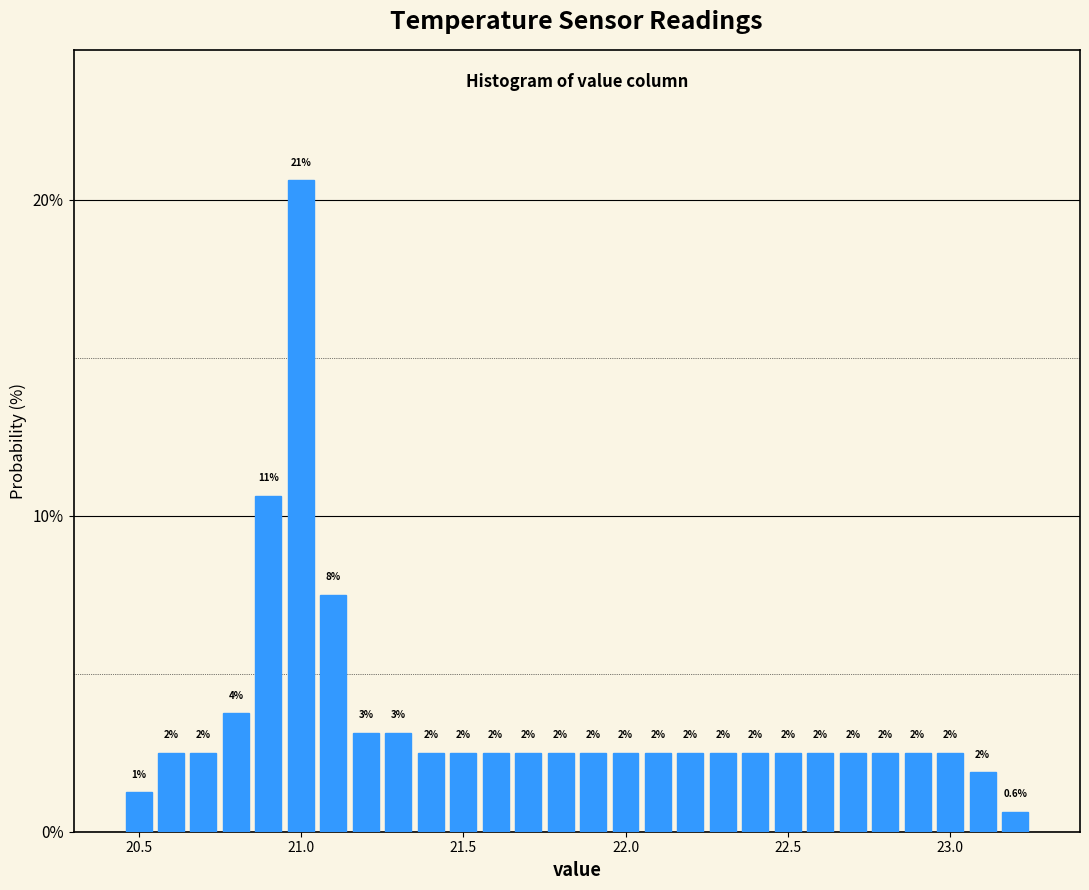

Read against the x-axis, roughly where is the centre of the tallest bar?

21.00